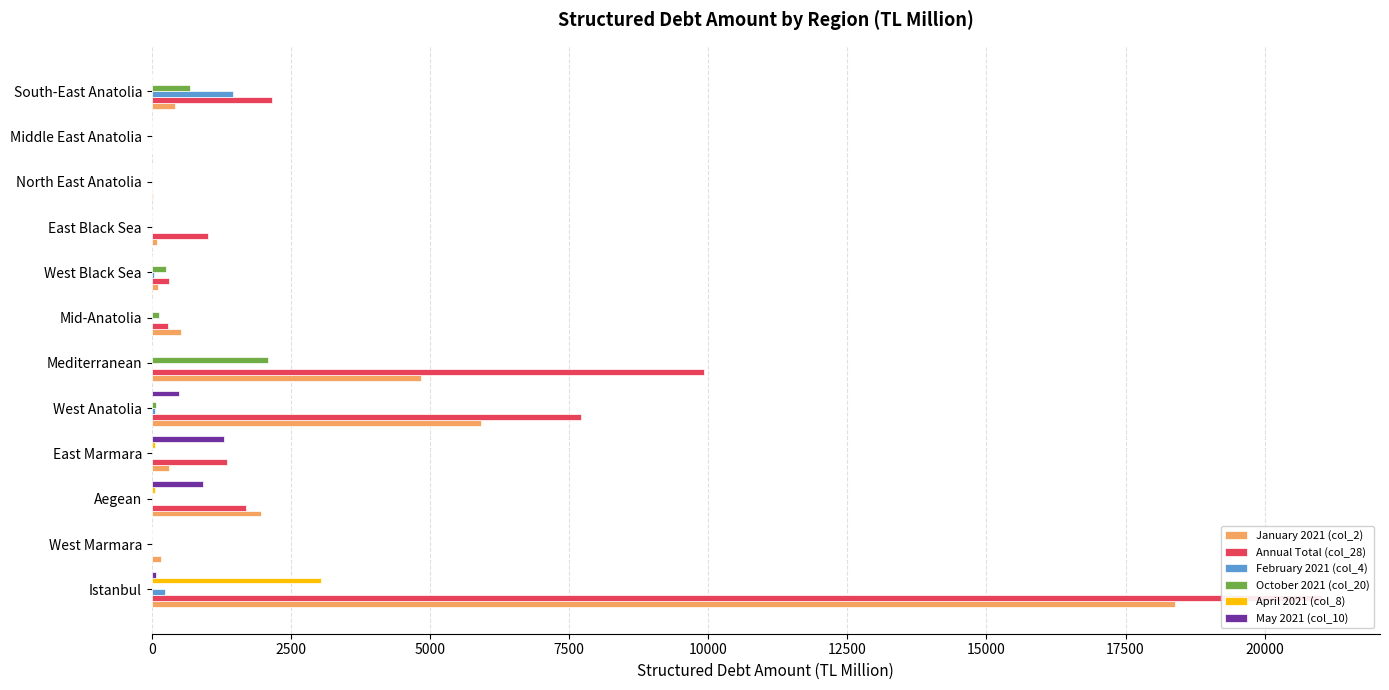

How many groups of bars are there?

12